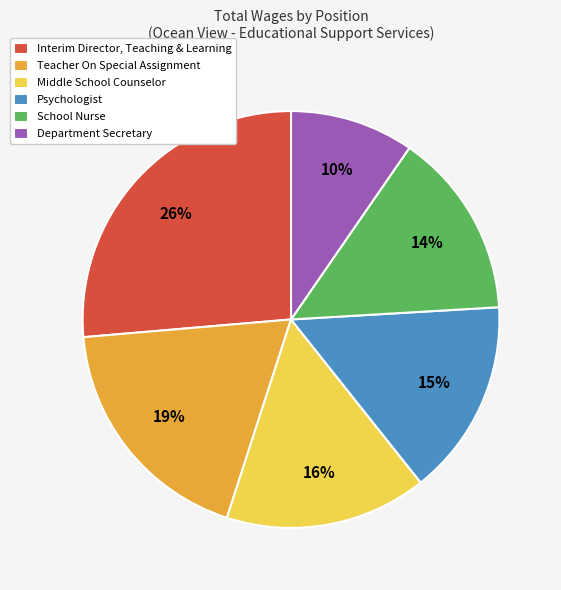

Count the number of slices in the pie.

6